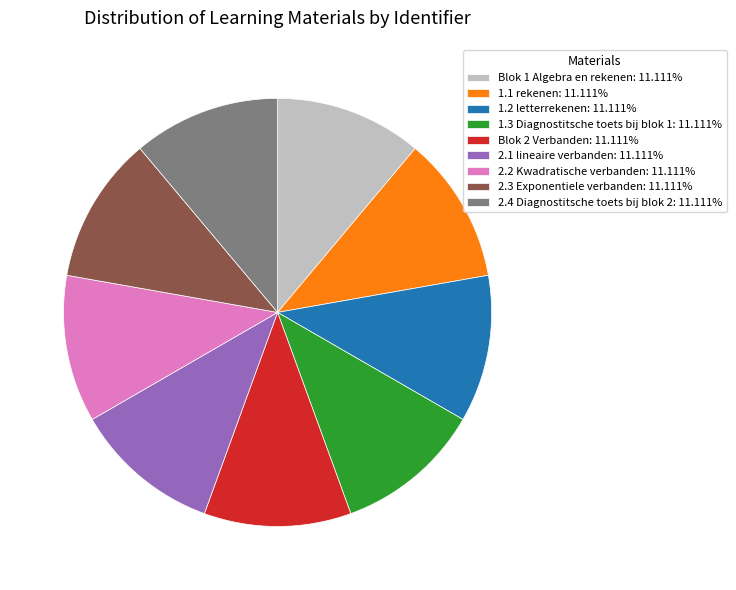

Count the number of slices in the pie.

9